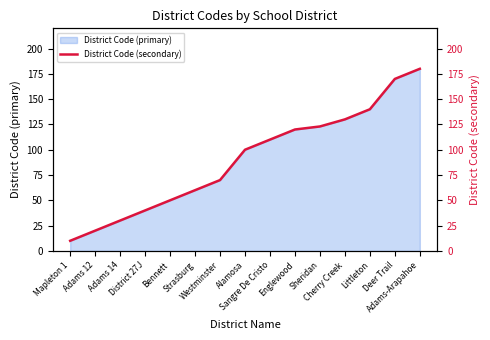

How many data points are above 100?

7